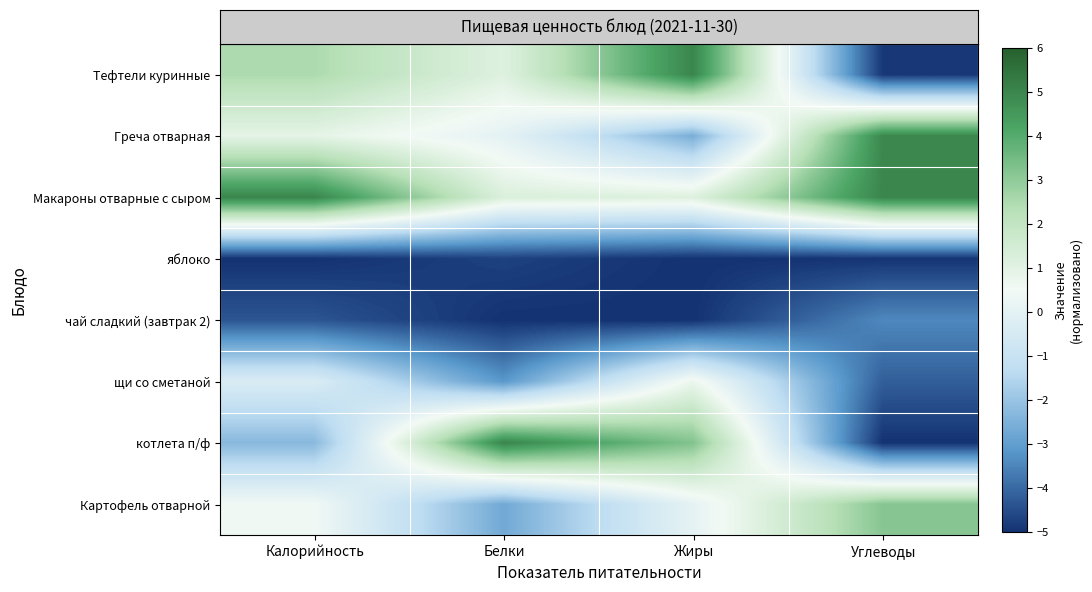

What is the total value across all series at Белки?

-8.2